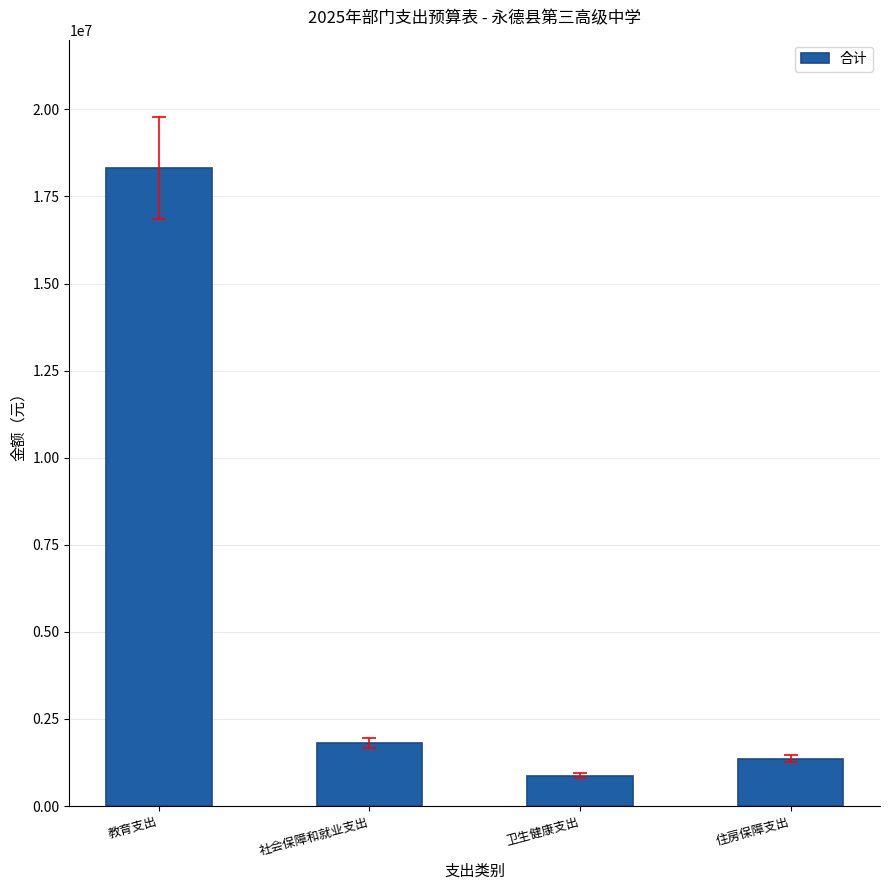

What position from the right is 住房保障支出?

1